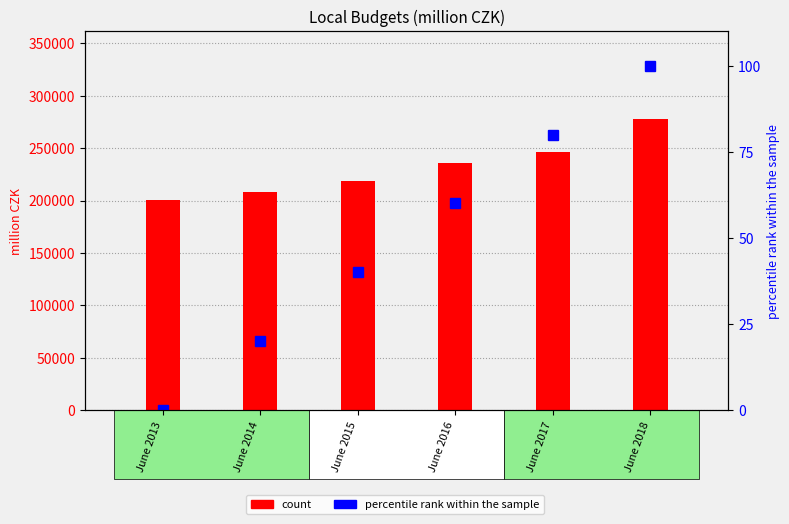

What are all the series names shown in the legend?

count, percentile rank within the sample